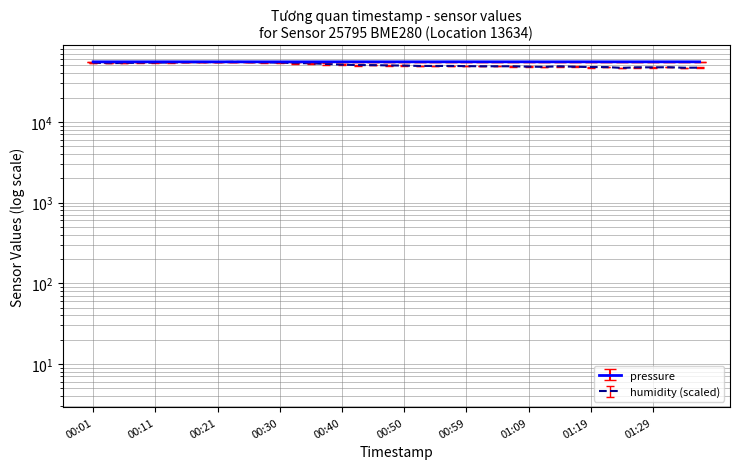

What is the maximum value shown in the chart?

55564.6